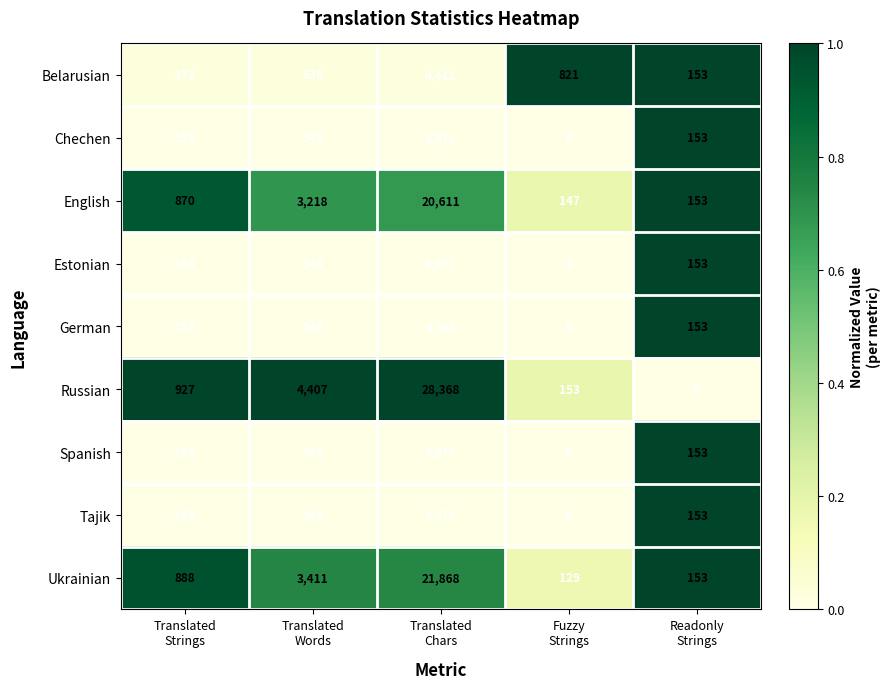

What is the spread (max minus min) of values at Translated
Chars?

24497